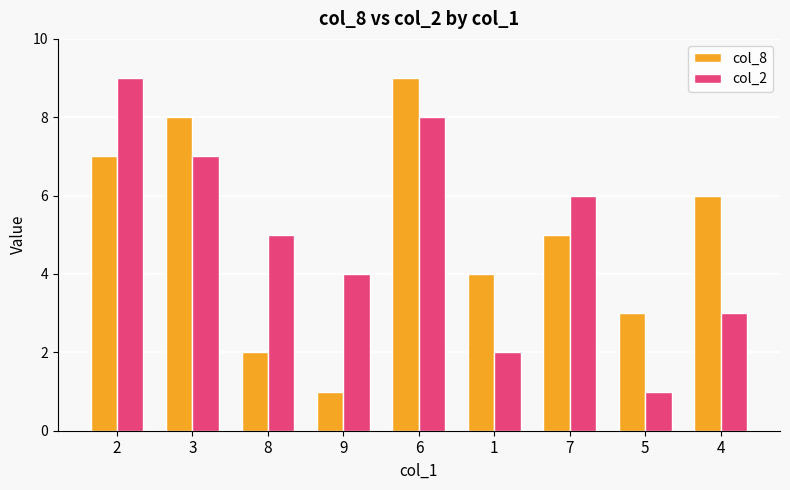

What is the minimum value for col_2?

1